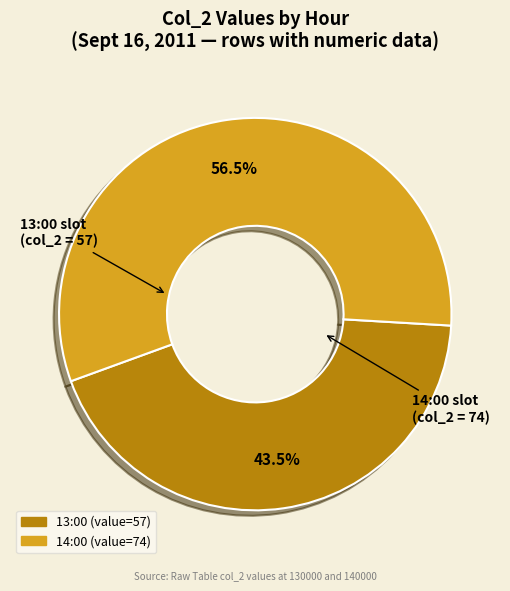

Is there a majority slice in this chart?

Yes